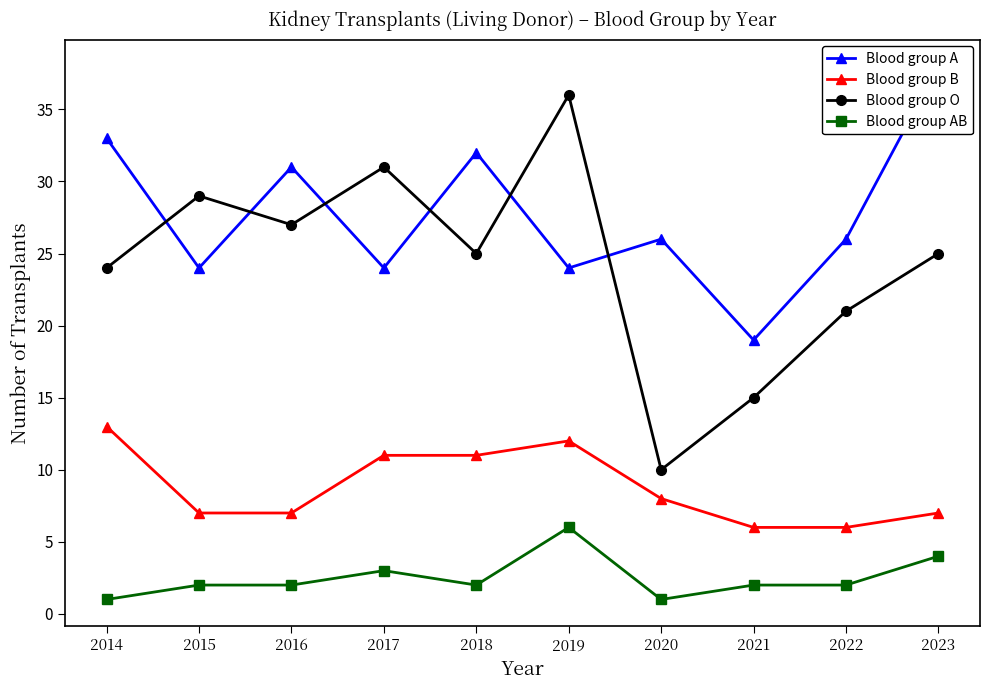

At which category is the sum across all series the highest?

2019